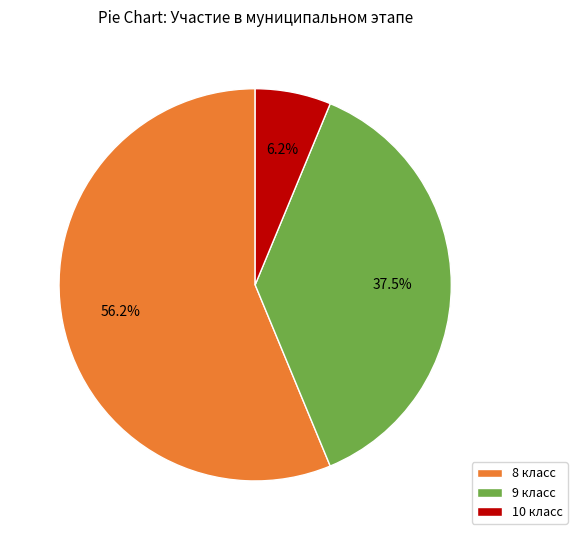

How many slices are in this pie chart?

3